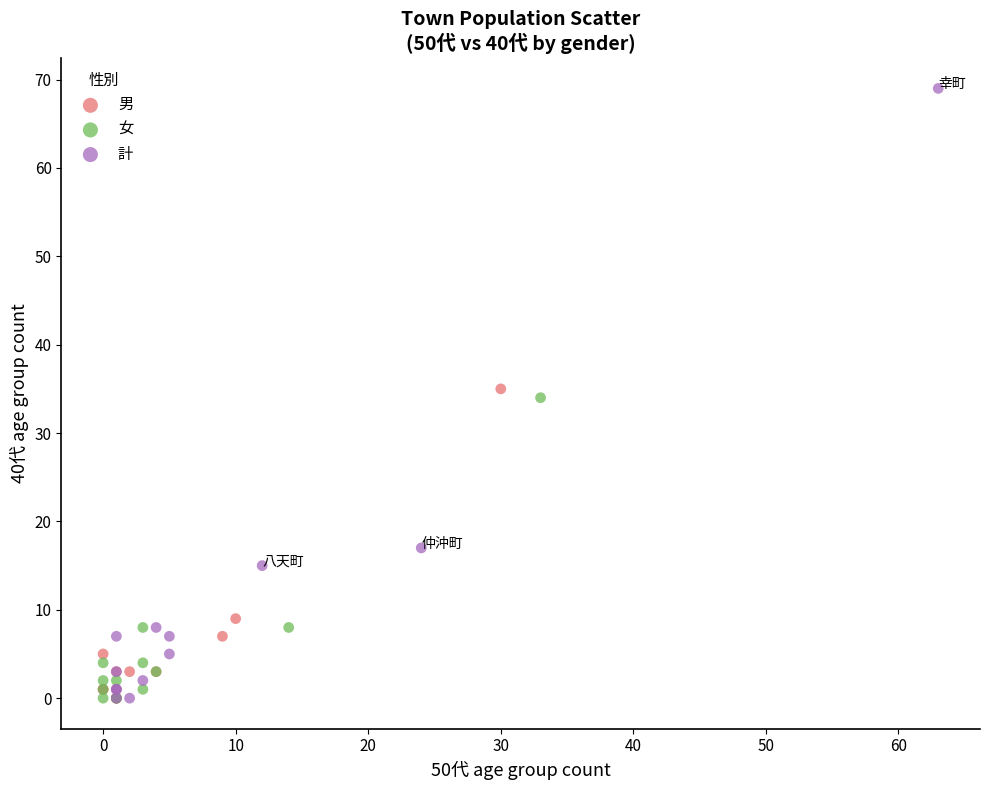

Which series has the largest Y range (max minus min)?

計